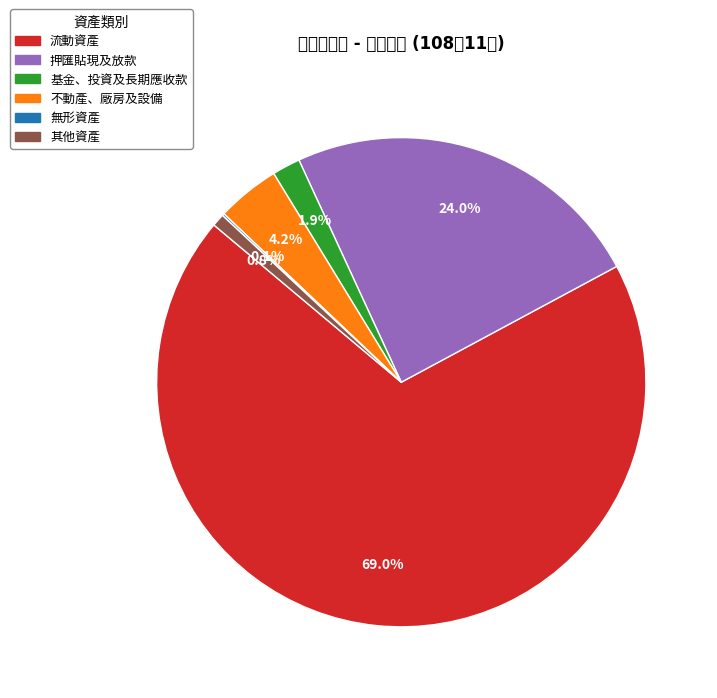

Between 基金、投資及長期應收款 and 押匯貼現及放款, which is larger?

押匯貼現及放款